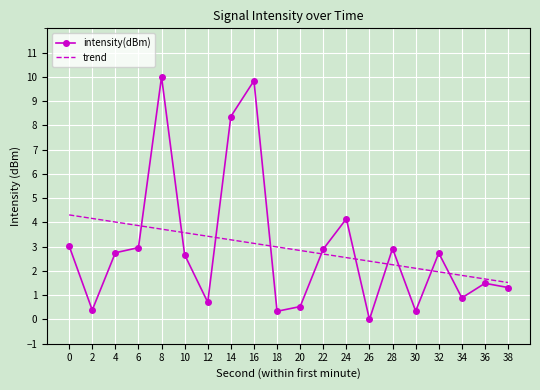

What is the total value across all series at 0?

7.3